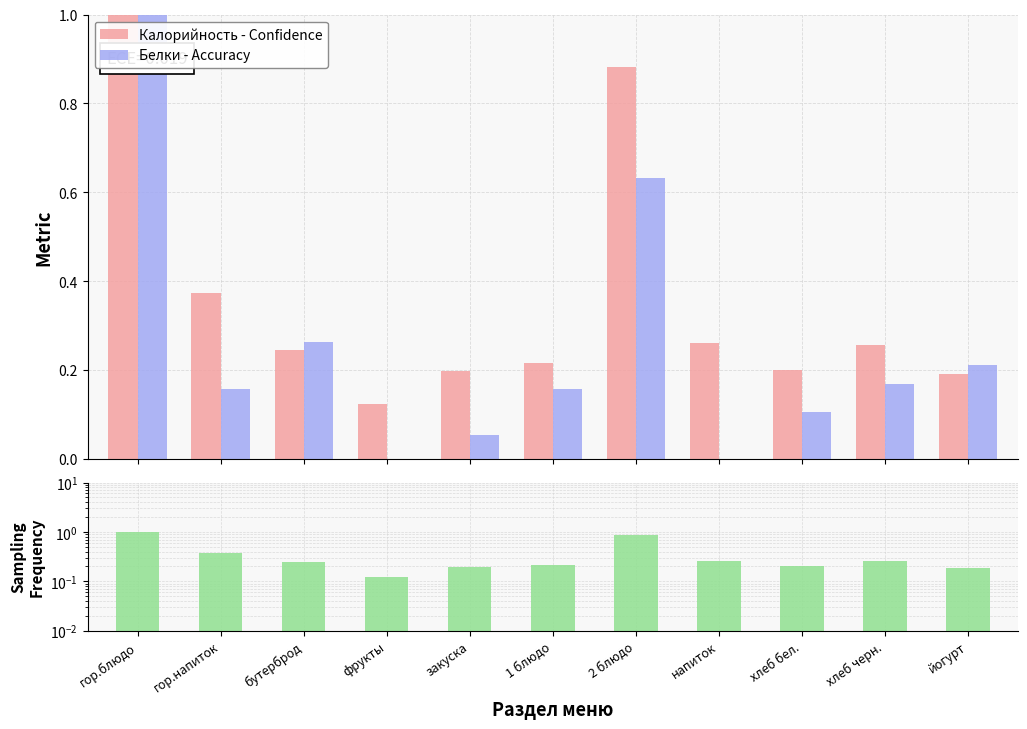

Count the number of categories in the chart.

11